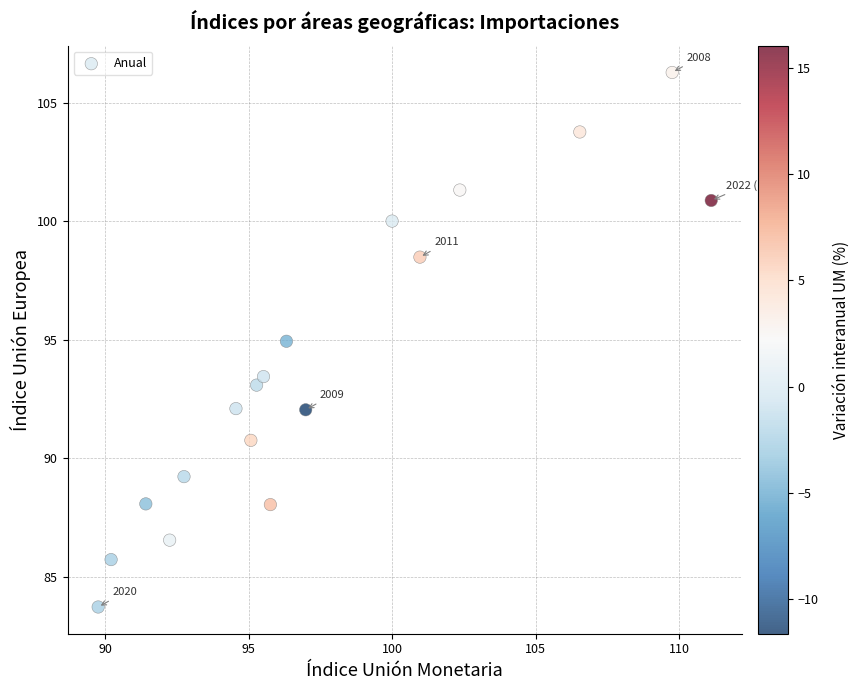

What is the range of X values (max minus min)?

21.4